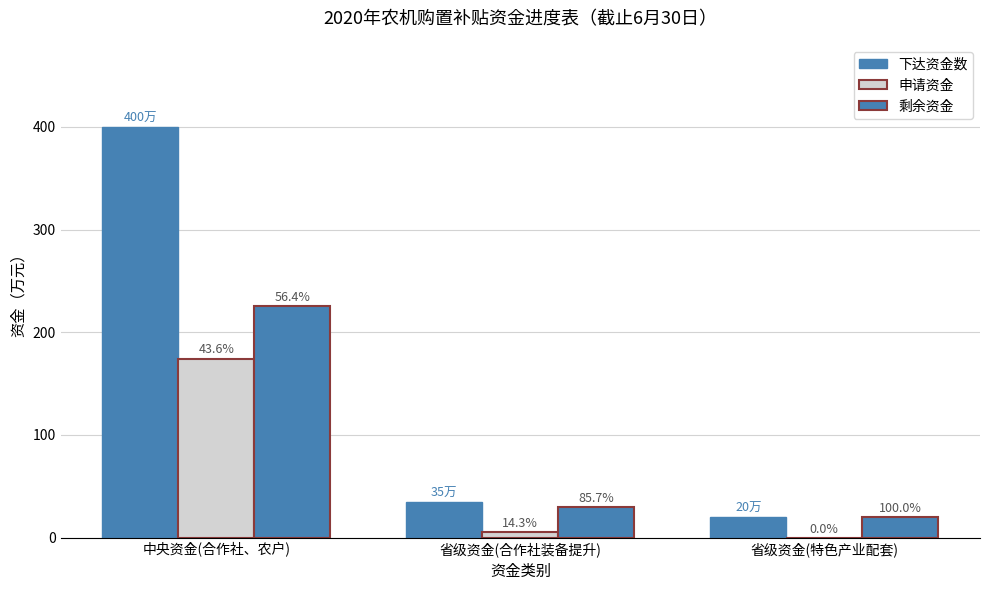

Where is 下达资金数 nearest to the value 210?

省级资金(合作社装备提升)